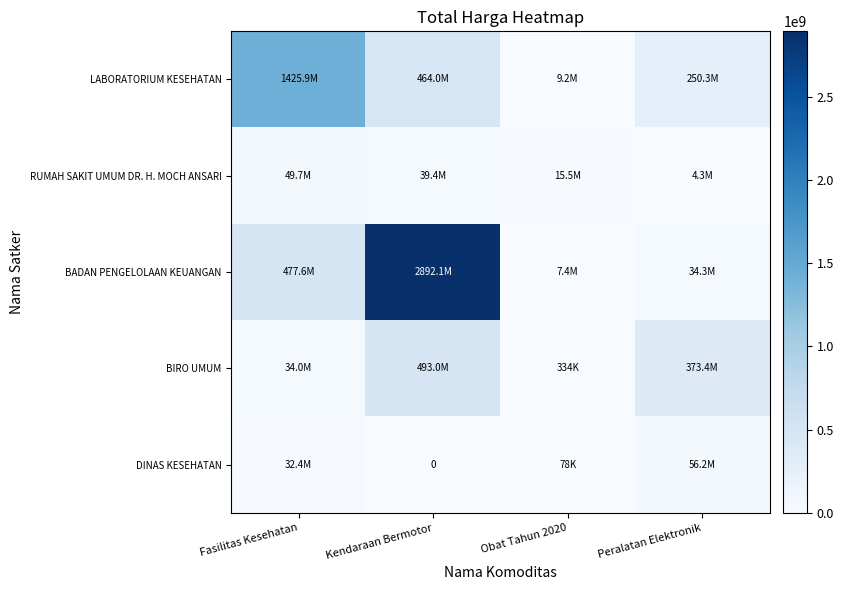

Rank the categories by LABORATORIUM KESEHATAN value from lowest to highest.

Obat Tahun 2020, Peralatan Elektronik, Kendaraan Bermotor, Fasilitas Kesehatan